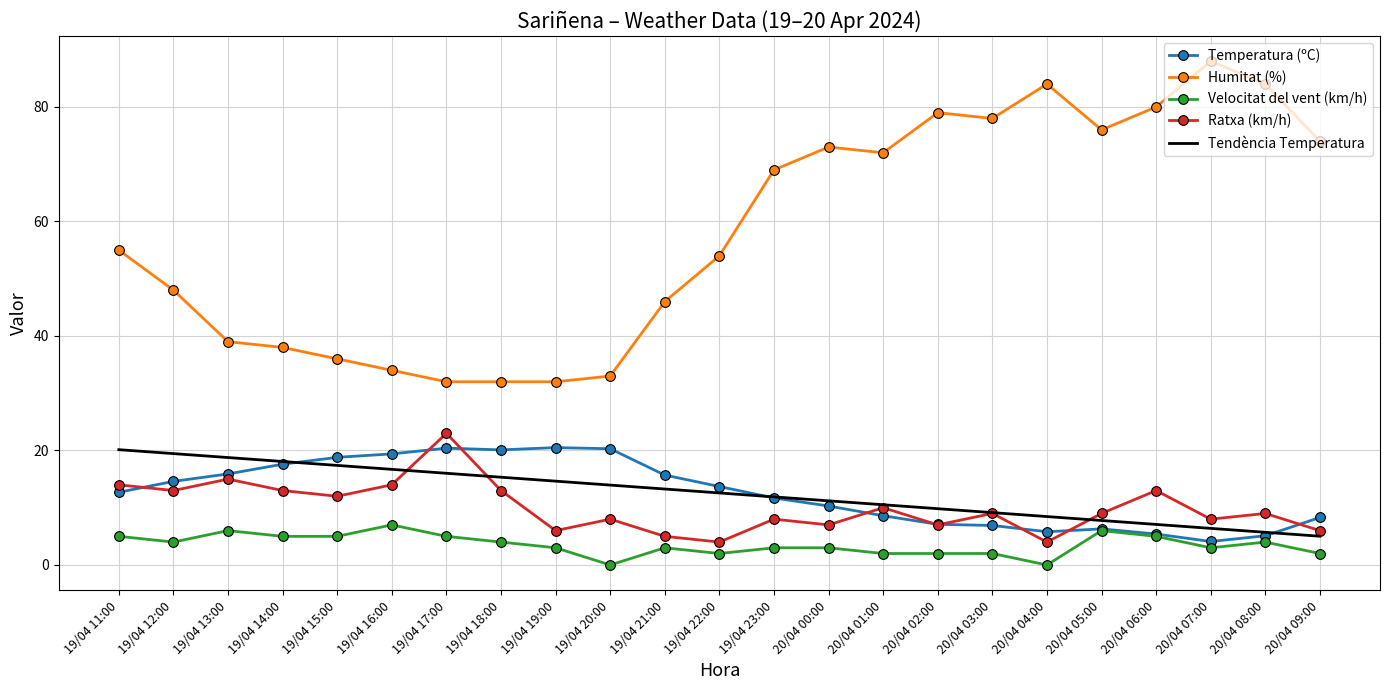

Is it true that Tendència Temperatura equals 11.1 at 20/04 07:00?

False